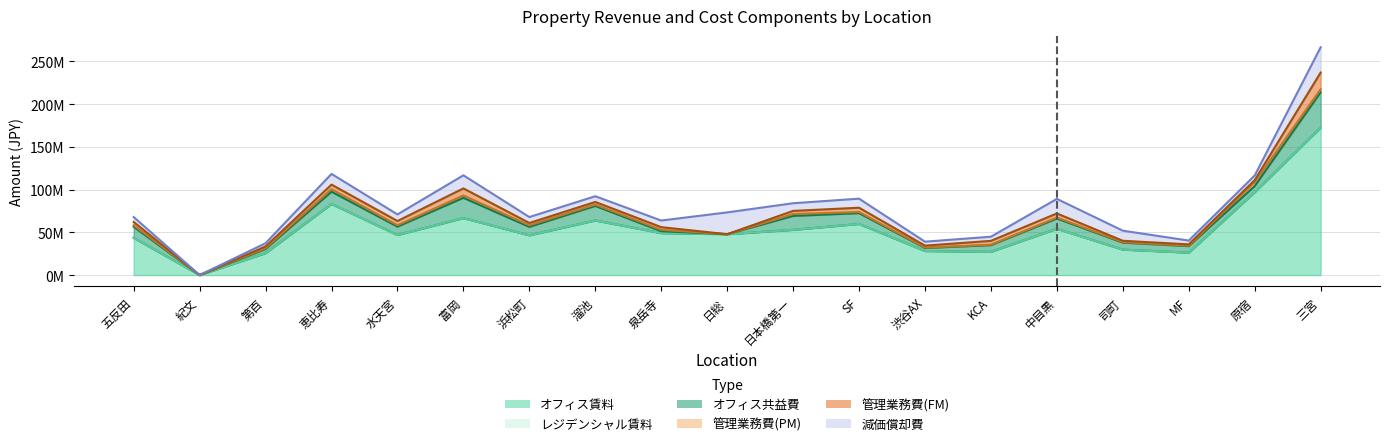

Is it true that オフィス共益費 equals 3569873 at 渋谷AX?

True